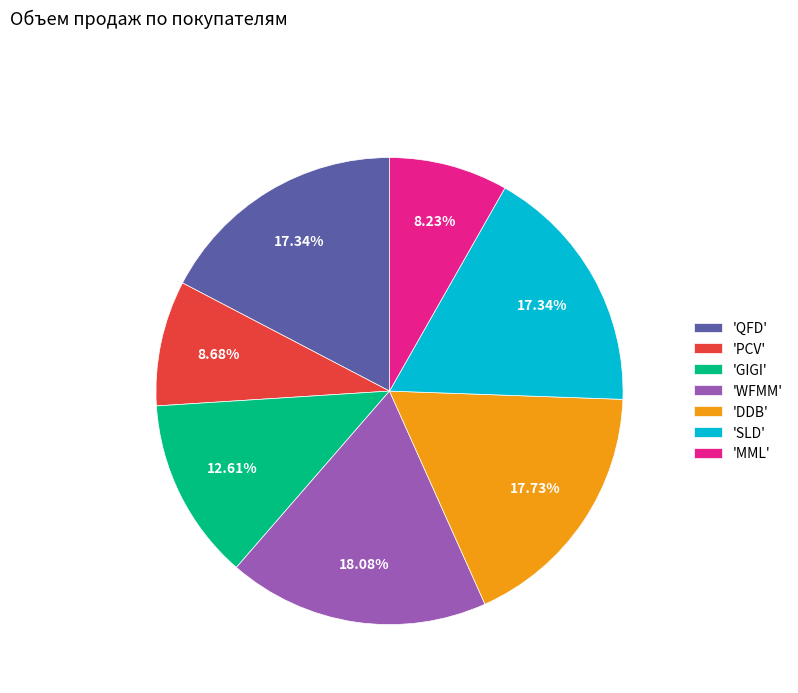

Between 'DDB' and 'GIGI', which is larger?

'DDB'